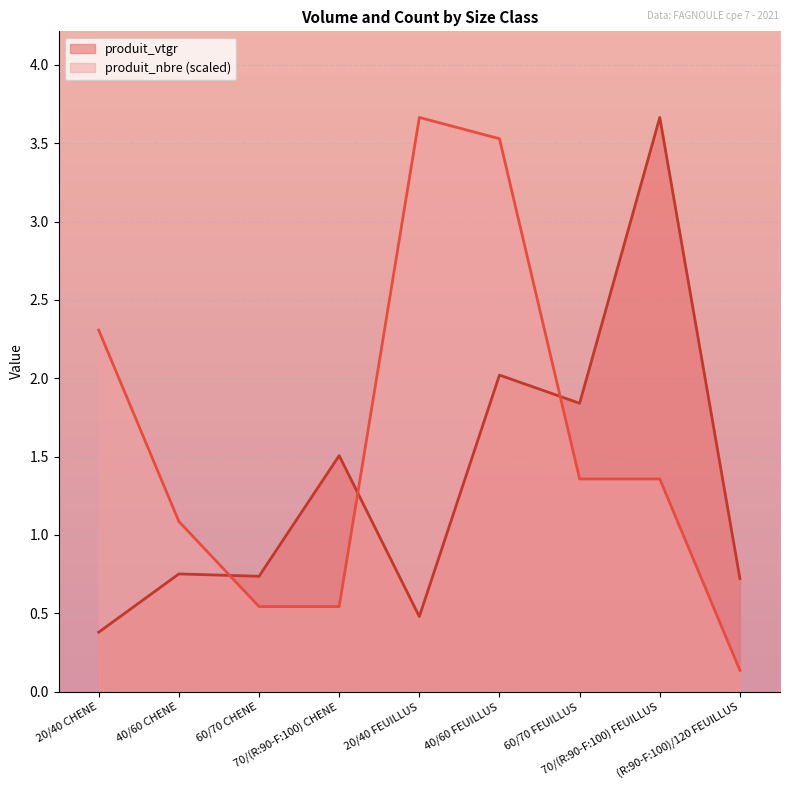

True or false: produit_nbre and produit_vtgr cross at least once.

True